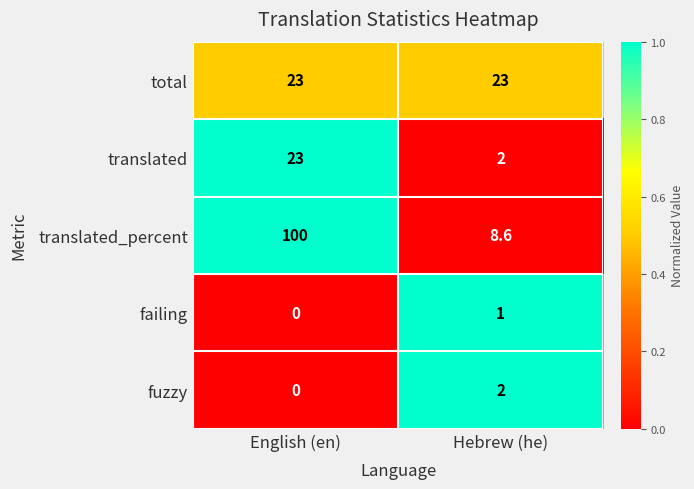

What is the sum of the failing values at Hebrew (he) and English (en)?

1.0